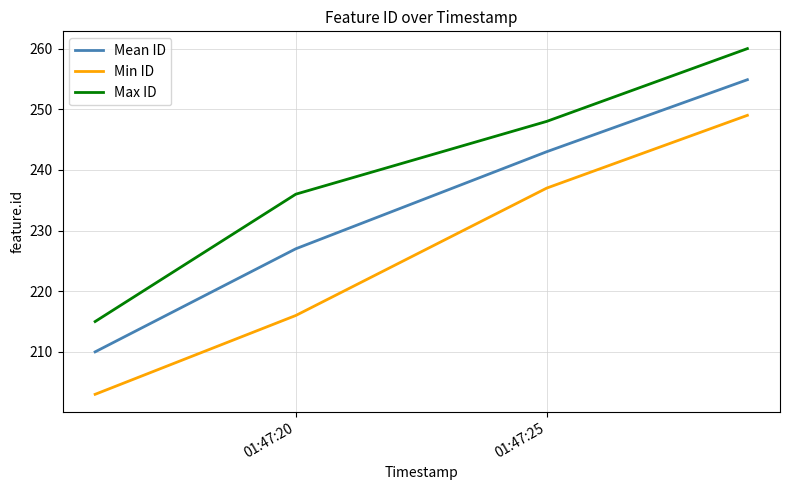

Which series has the widest spread of values?

Min ID